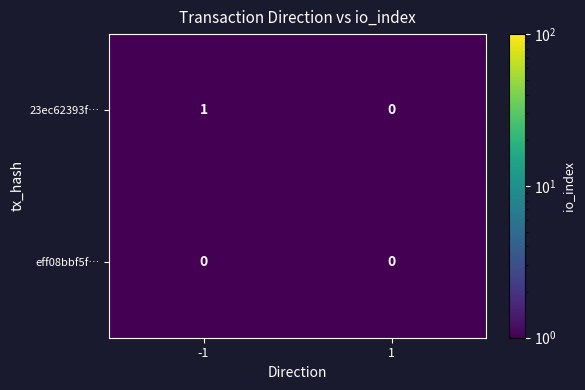

Which series changed the most between -1 and 1?

23ec62393f…